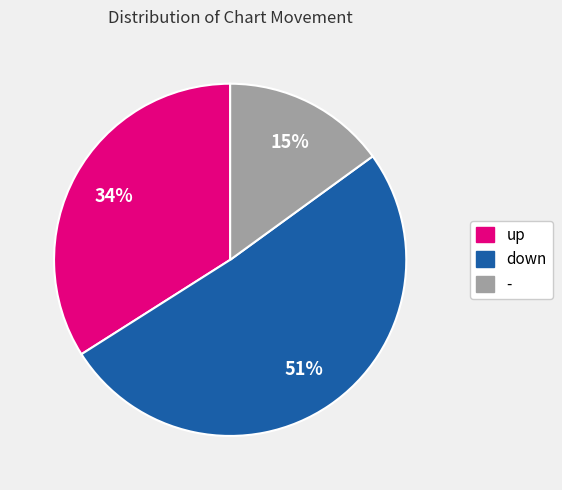

To the nearest percent, what is the combined percentage of - and down?

66%